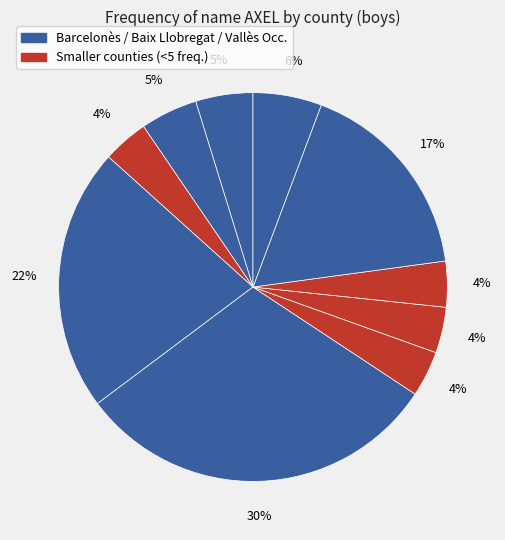

How many segments does this pie chart have?

10